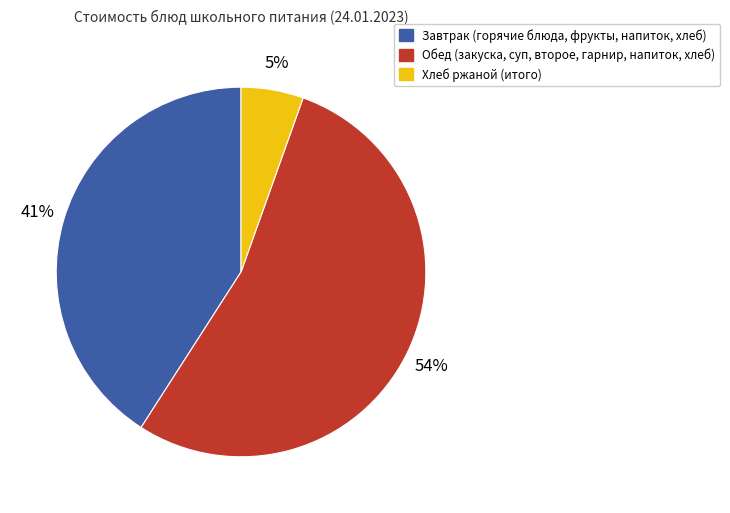

How many slices are in this pie chart?

3